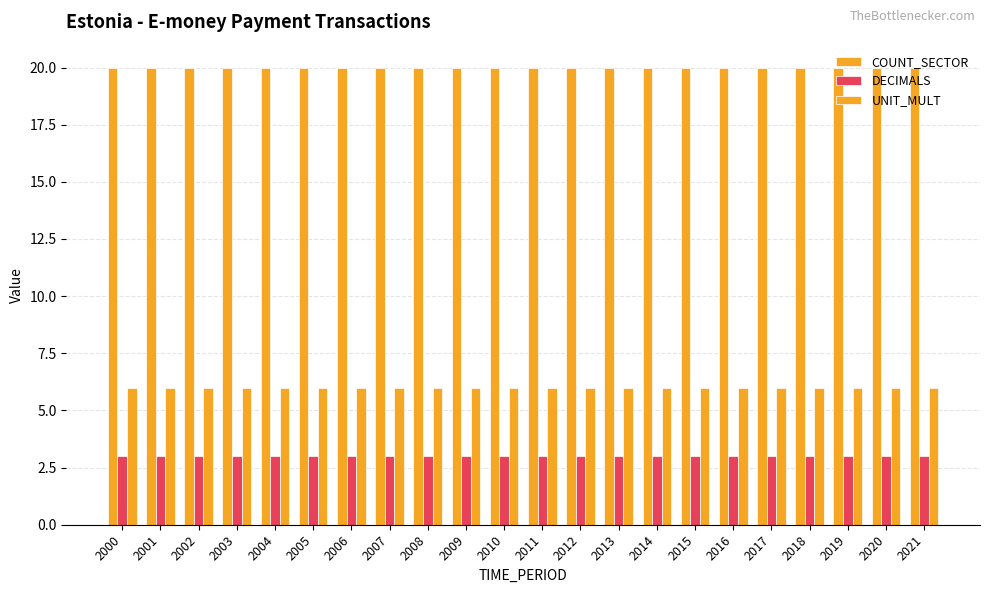

List the series in order of their peak value, highest first.

COUNT_SECTOR, UNIT_MULT, DECIMALS